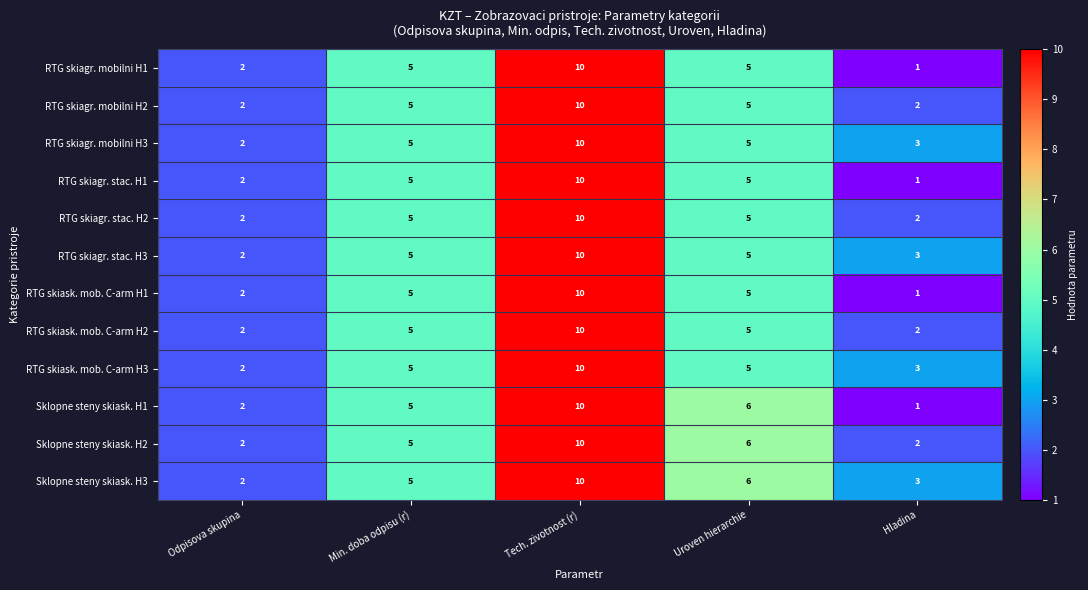

Count the RTG skiagr. mobilni H1 values in the range 2 to 5.

3